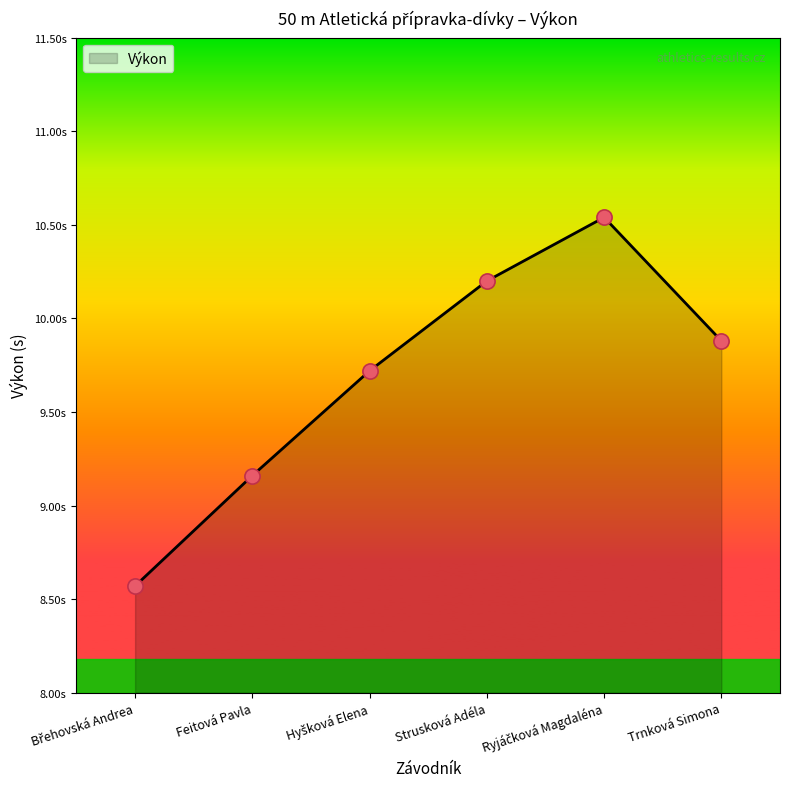

Approximately how many times larger is the value at Feitová Pavla compared to Břehovská Andrea?

1.1